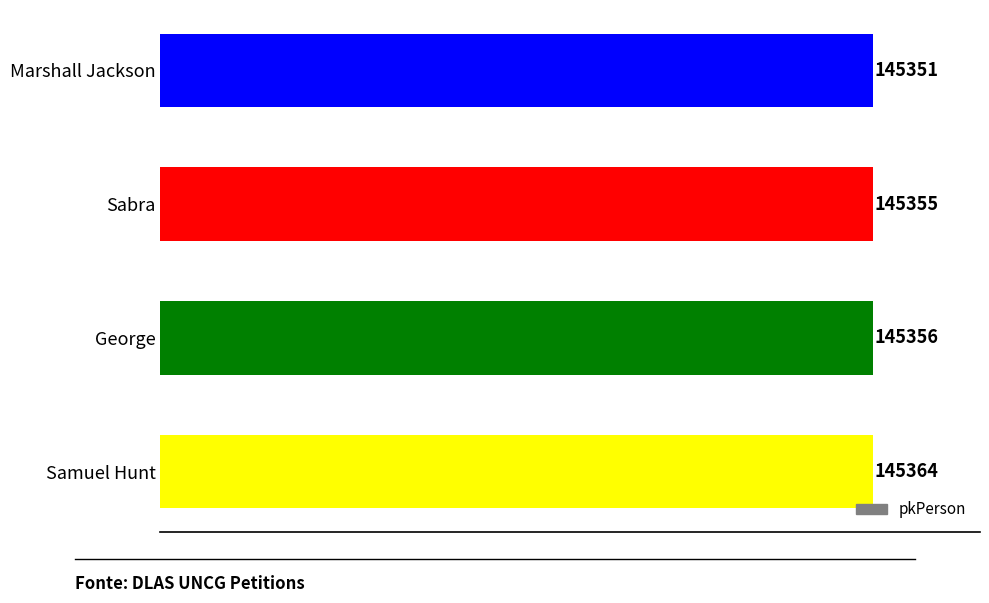

What is the change in value from George to Samuel Hunt?

+8